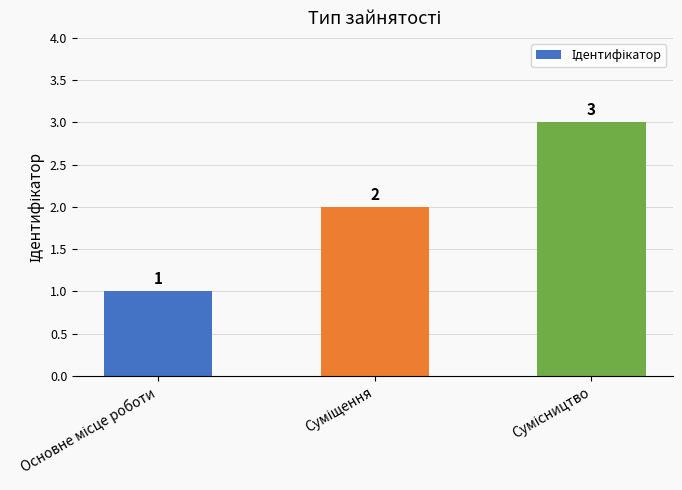

What is the greatest value displayed?

3